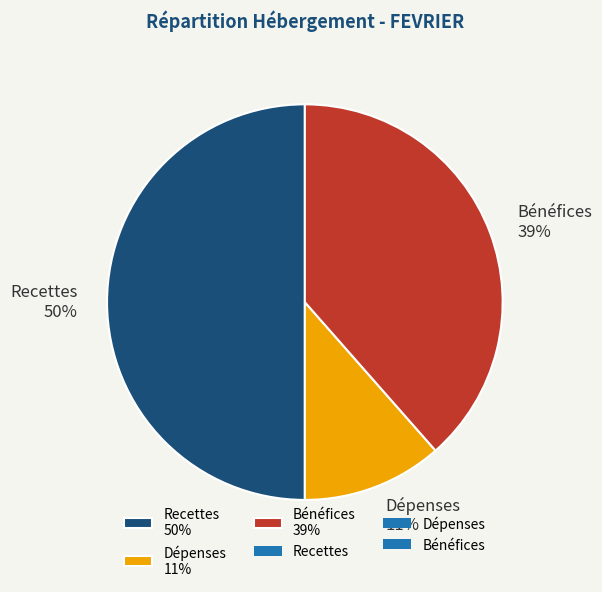

Does Bénéfices account for over 50% of the chart?

No